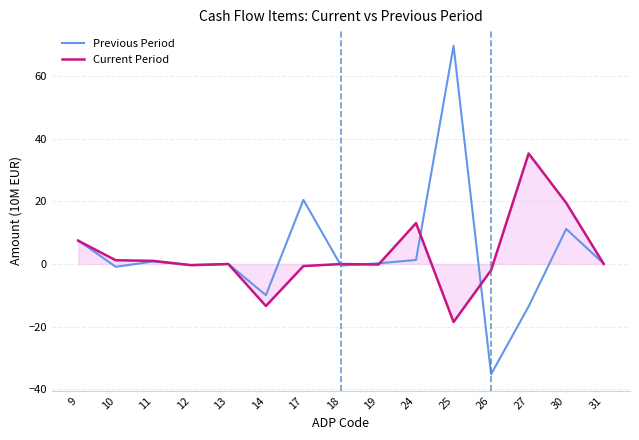

What is the lowest value of the Current Period series?

-18.6